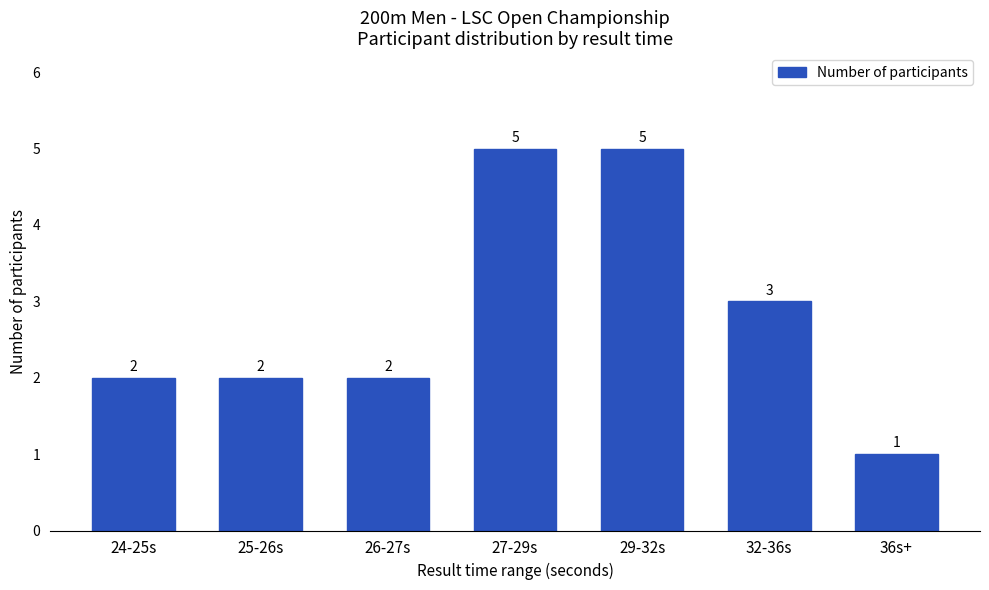

How many bars are there in total?

7